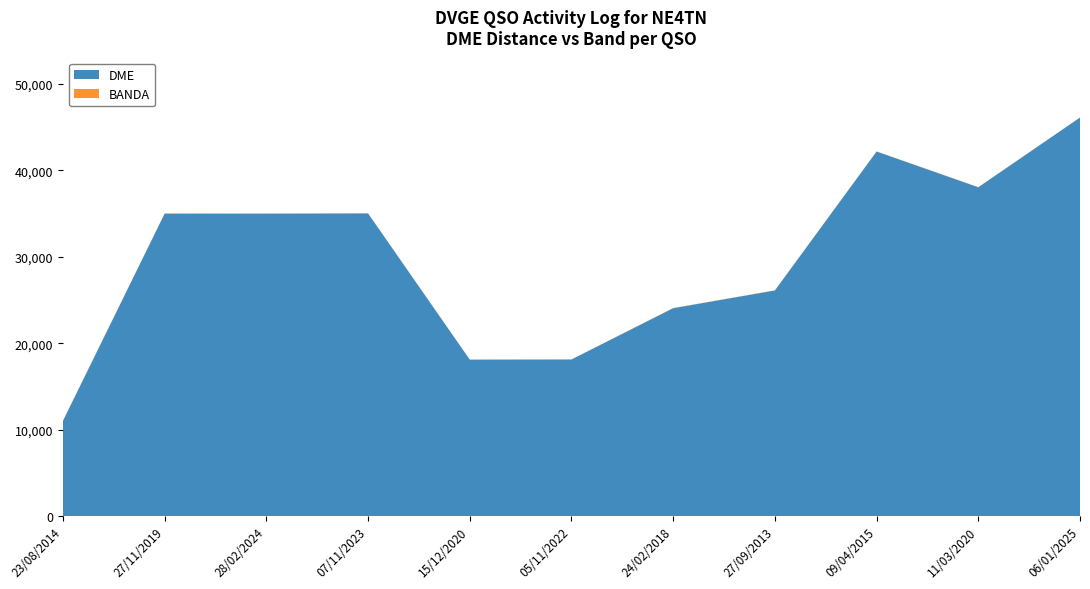

Reading left to right, transcribe all the data shown in this chart.

DME: 23/08/2014=11015	27/11/2019=35001	28/02/2024=35001	07/11/2023=35025	15/12/2020=18102	05/11/2022=18122	24/02/2018=24057	27/09/2013=26108	09/04/2015=42188	11/03/2020=38050	06/01/2025=46118
BANDA: 23/08/2014=20	27/11/2019=20	28/02/2024=10	07/11/2023=17	15/12/2020=20	05/11/2022=10	24/02/2018=20	27/09/2013=20	09/04/2015=17	11/03/2020=20	06/01/2025=10